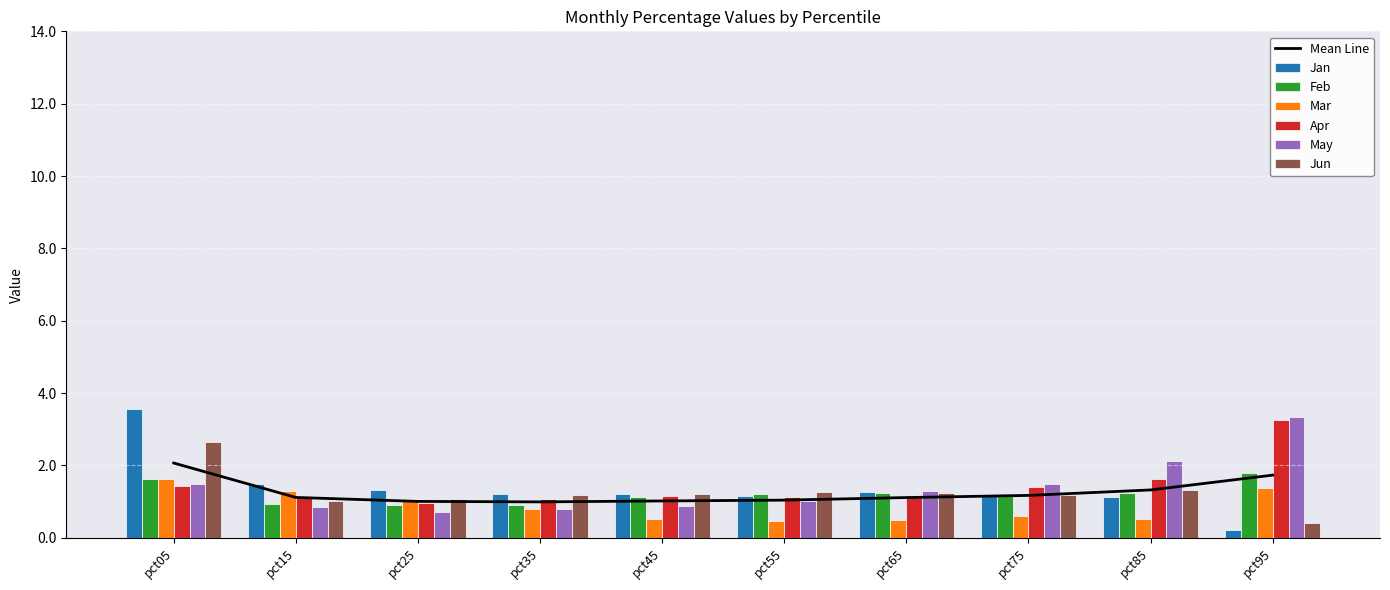

Reading left to right, transcribe all the data shown in this chart.

Jan: 3.6	1.5	1.3	1.2	1.2	1.2	1.3	1.2	1.1	0.2
Feb: 1.6	0.9	0.9	0.9	1.1	1.2	1.2	1.2	1.2	1.8
Mar: 1.6	1.3	1.1	0.8	0.5	0.5	0.5	0.6	0.5	1.4
Apr: 1.4	1.1	1.0	1.1	1.2	1.1	1.2	1.4	1.6	3.3
May: 1.5	0.9	0.7	0.8	0.9	1.0	1.3	1.5	2.1	3.3
Jun: 2.7	1.0	1.1	1.2	1.2	1.3	1.2	1.2	1.3	0.4